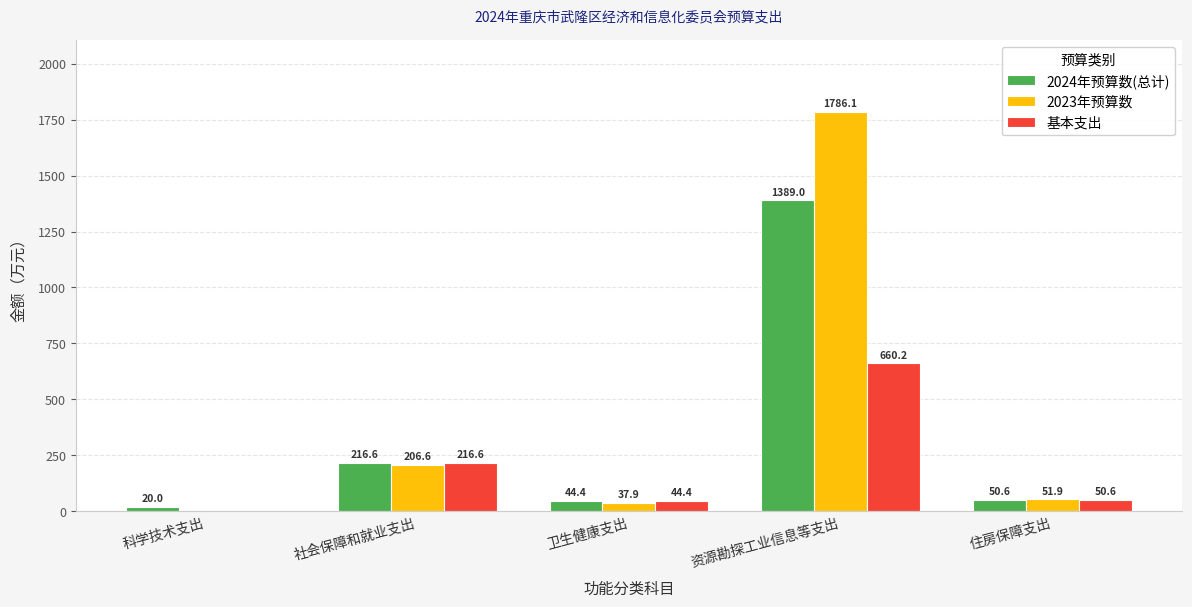

At which category is the sum across all series the highest?

资源勘探工业信息等支出